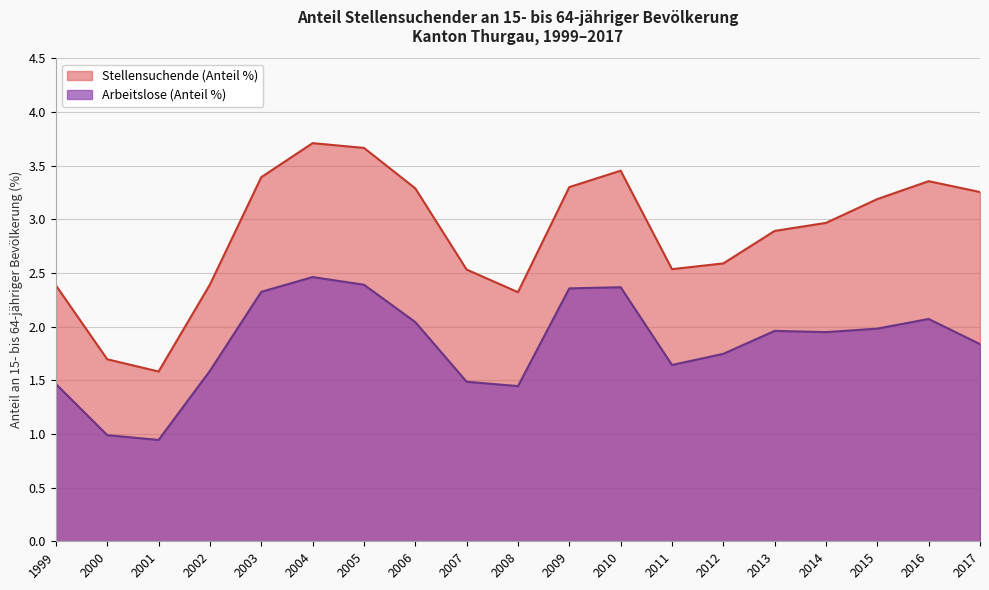

At which category is the sum across all series the highest?

2004